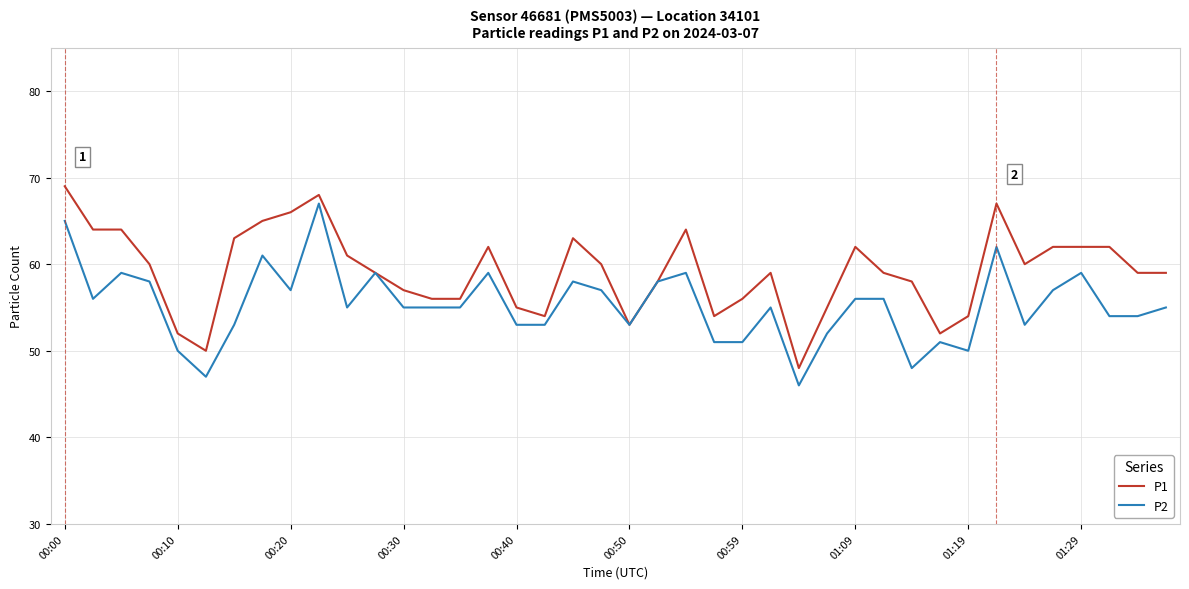

What is the maximum value shown in the chart?

69